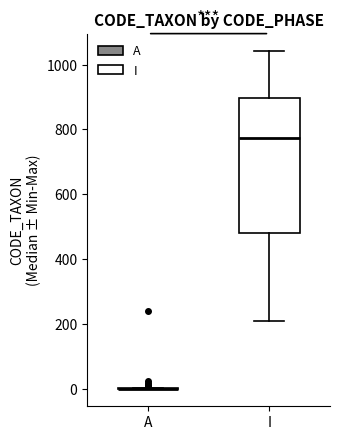

Reading left to right, read every box against the y-axis: the position of its median line, the range the box covers, and the ends of its whiskers. The values are not printed on the chart, so give them approximately, as read against the axis.

A: box collapsed to a line at 0, whiskers 0 to 0
I: median 780, box 480 to 900, whiskers 220 to 1040